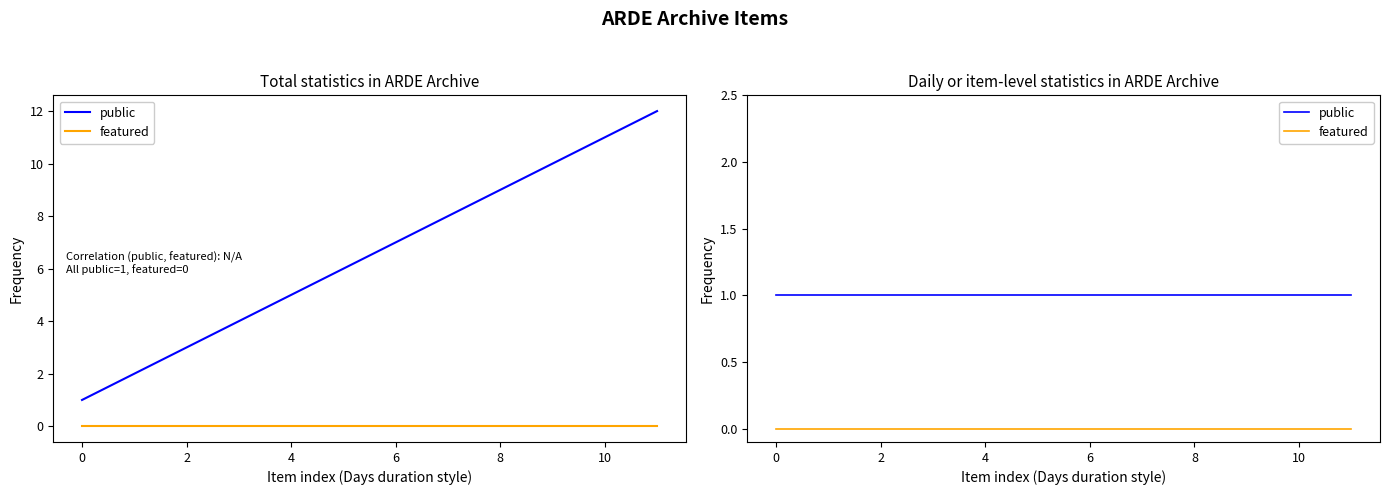

Does the chart have visible grid lines?

No